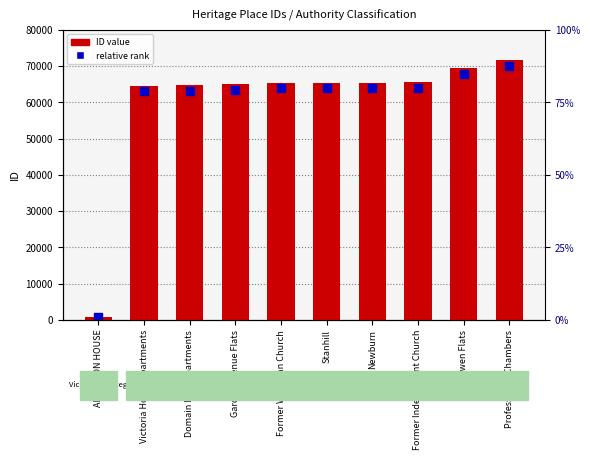

At how many categories does at least one series exceed 71137?

1